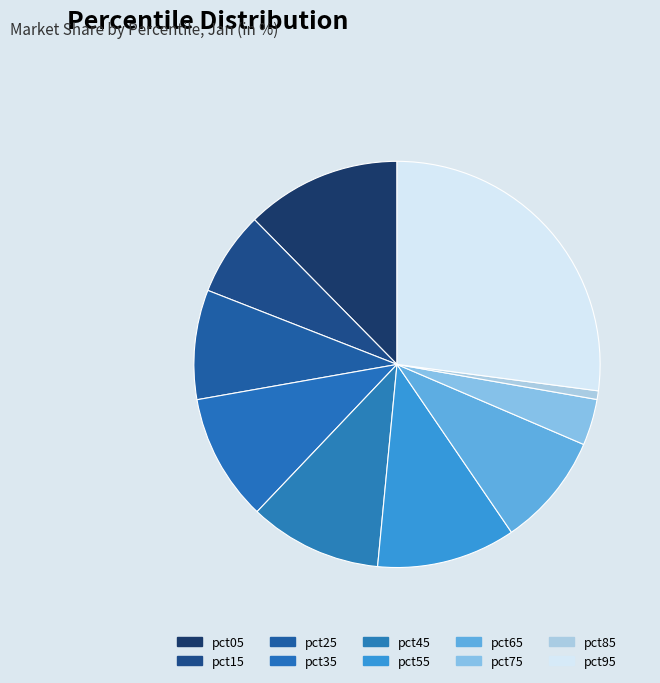

What percentage do pct55 and pct95 together represent?

38.1%